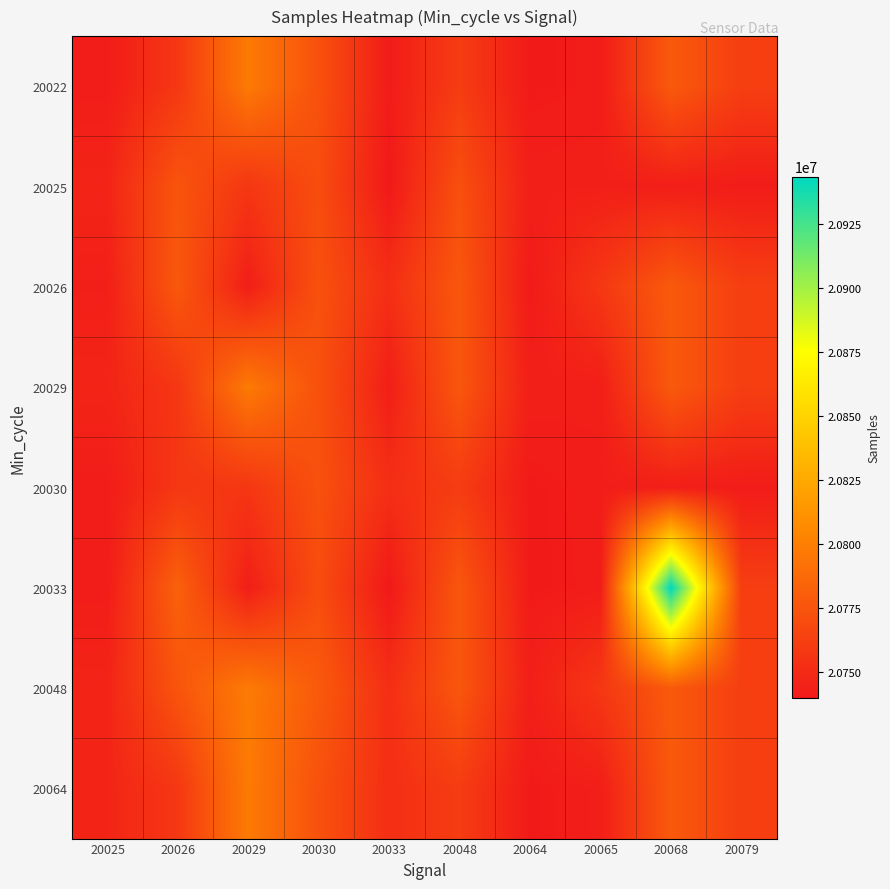

Reading left to right, what are all the values shown in this chart?

20022: 20025=20741808	20026=20757631	20029=20797345	20030=20772863	20033=20741672	20048=20760601	20064=20740575	20065=20741808	20068=20777958	20079=20761939
20025: 20025=20746716	20026=20774800	20029=20756903	20030=20770325	20033=20739801	20048=20772018	20064=20743535	20065=20743535	20068=20743123	20079=20741808
20026: 20025=20743535	20026=20777035	20029=20743123	20030=20772632	20033=20752521	20048=20776250	20064=20740575	20065=20757688	20068=20777958	20079=20761939
20029: 20025=20746716	20026=20757031	20029=20797345	20030=20772863	20033=20743123	20048=20776250	20064=20743535	20065=20742936	20068=20777958	20079=20761939
20030: 20025=20741808	20026=20757631	20029=20756903	20030=20772632	20033=20752521	20048=20760601	20064=20740575	20065=20742249	20068=20743123	20079=20741808
20033: 20025=20741808	20026=20782476	20029=20743123	20030=20770325	20033=20739801	20048=20776250	20064=20740575	20065=20741808	20068=20943375	20079=20761939
20048: 20025=20746716	20026=20774800	20029=20797345	20030=20778374	20033=20752521	20048=20776250	20064=20743535	20065=20757688	20068=20777958	20079=20761939
20064: 20025=20746716	20026=20757631	20029=20797345	20030=20772863	20033=20752521	20048=20760601	20064=20740575	20065=20742936	20068=20777958	20079=20761939